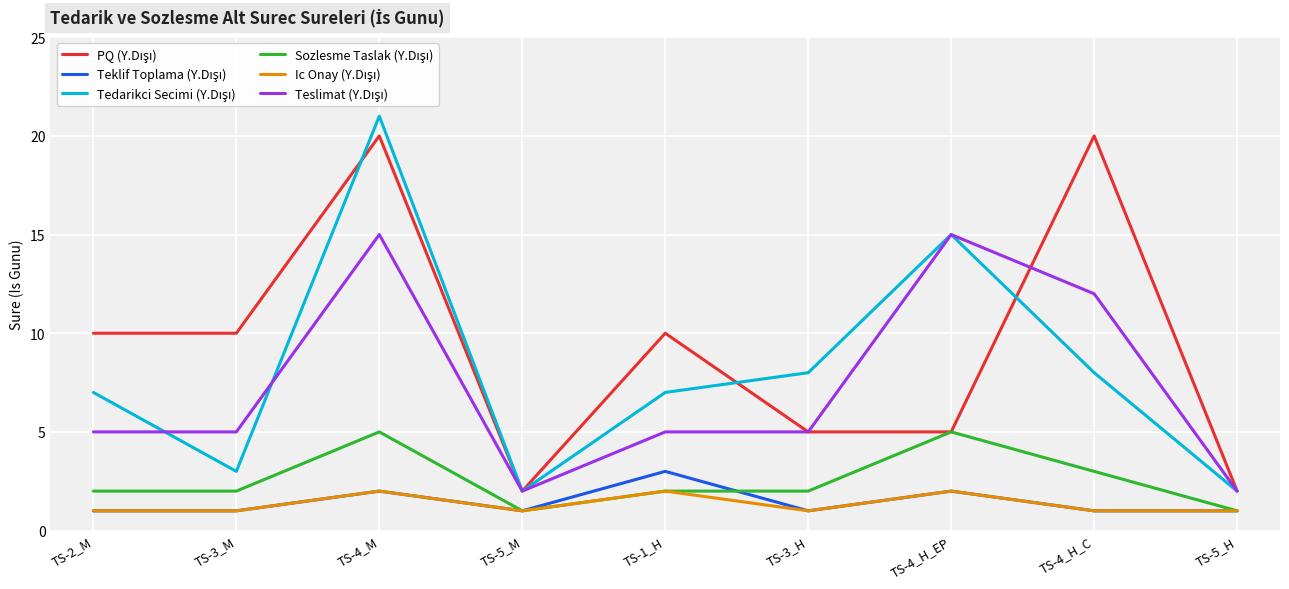

What position from the right is TS-2_M?

9